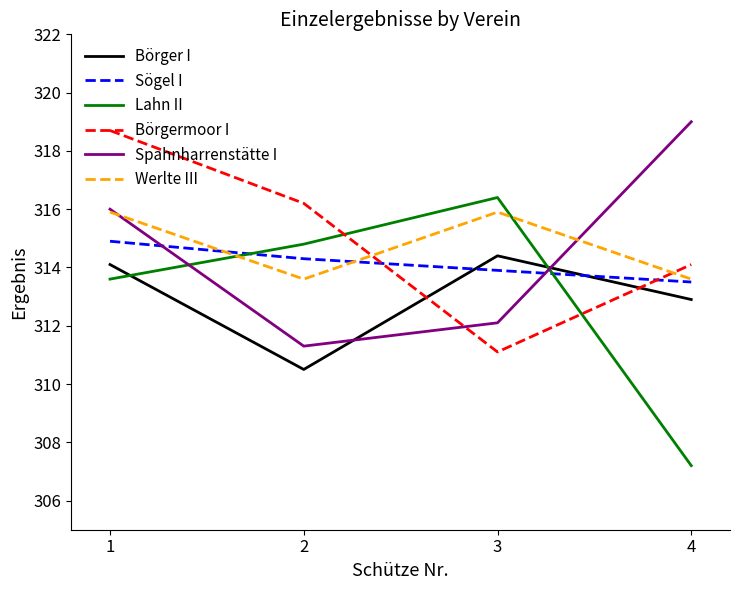

In Börger I, how many points are higher than both neighbors (excluding endpoints)?

1